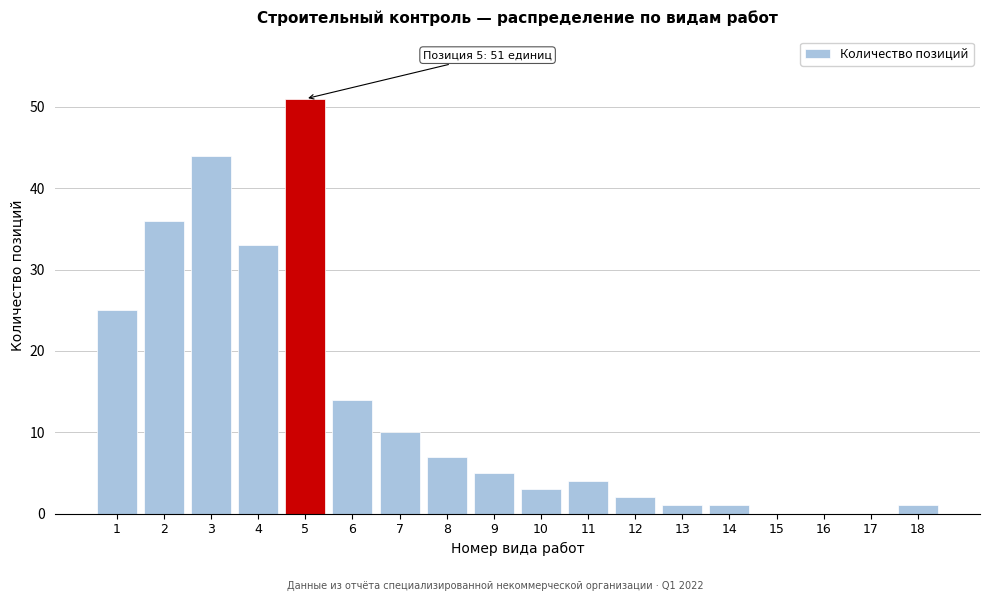

Reading right to left, extract all data points from this chart.

18=1	17=0	16=0	15=0	14=1	13=1	12=2	11=4	10=3	9=5	8=7	7=10	6=14	5=51	4=33	3=44	2=36	1=25